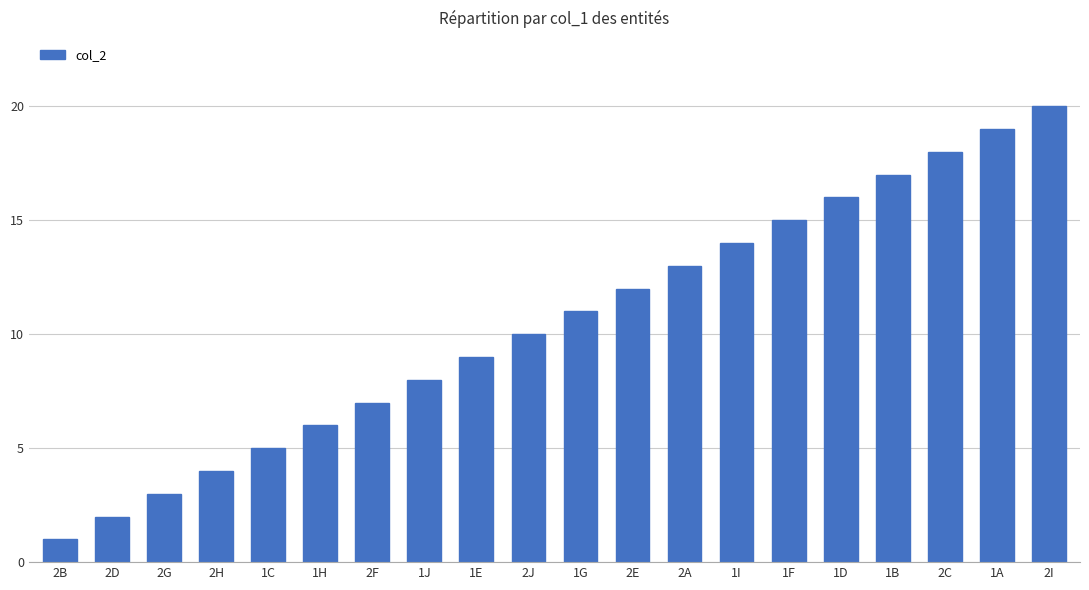

What is the value of the 4th bar from the left?

4